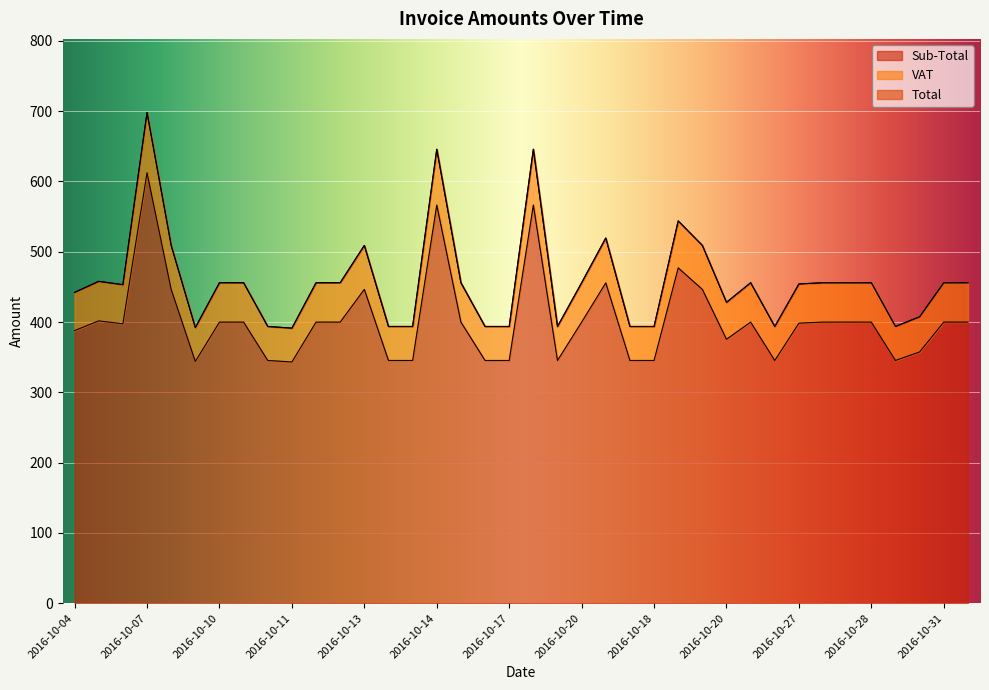

At which label does Total first exceed 455?

2016-10-05